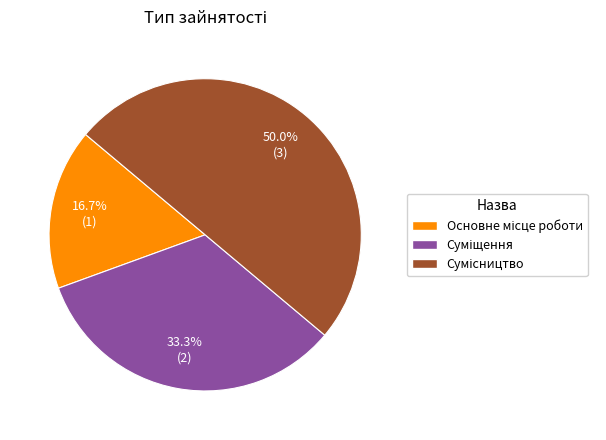

True or false: Сумісництво accounts for 50% of the total.

True